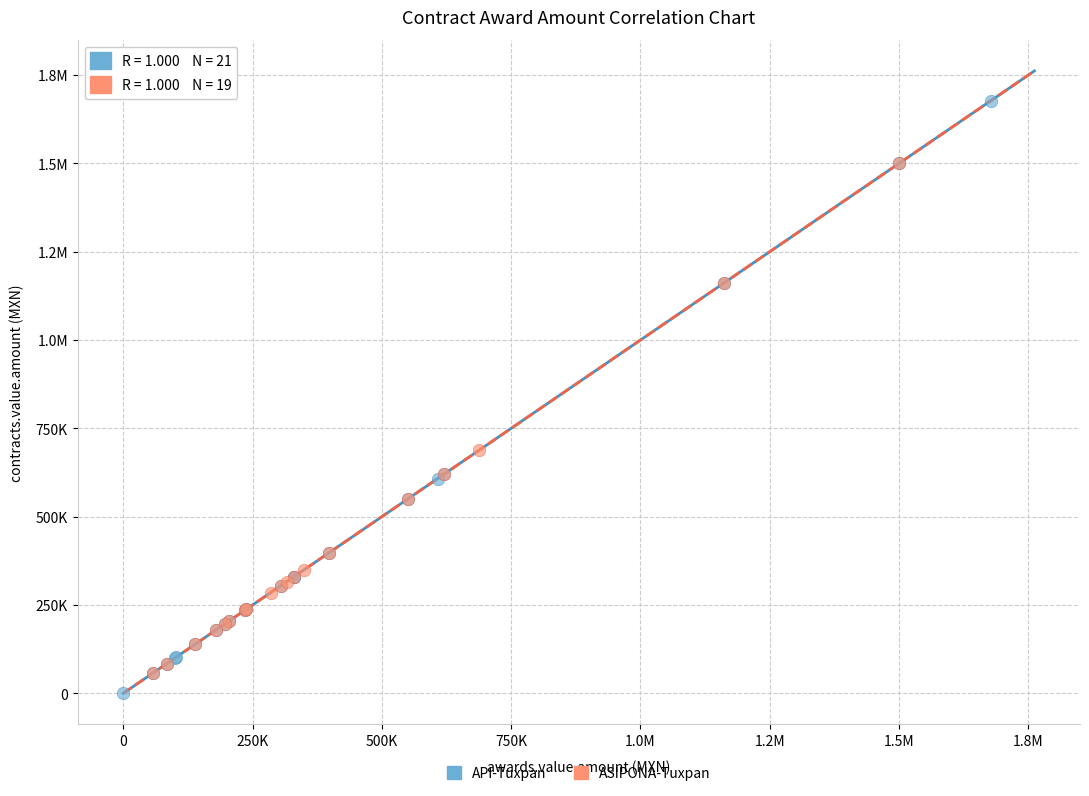

What are all the series names shown in the legend?

API-Tuxpan, ASIPONA-Tuxpan